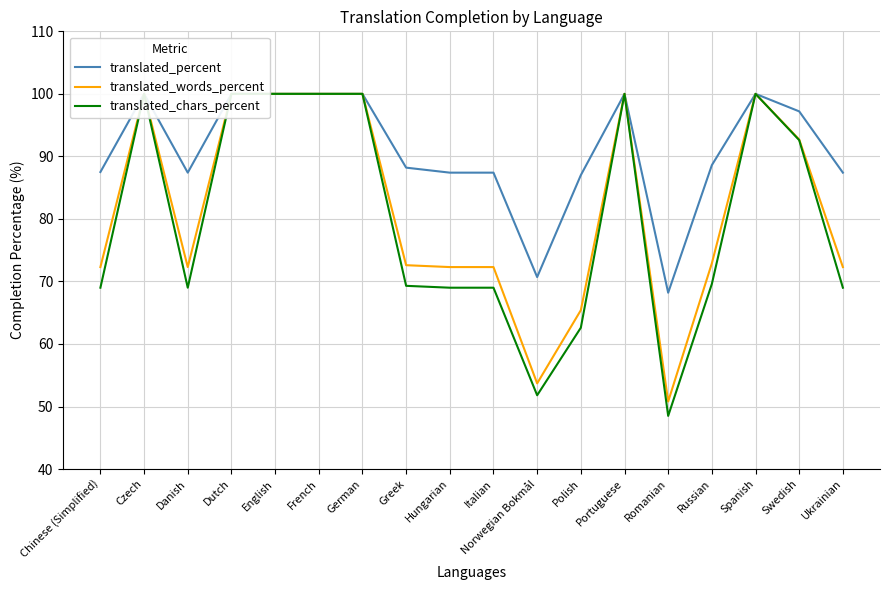

Where does the translated_words_percent series first go above 72?

Chinese (Simplified)